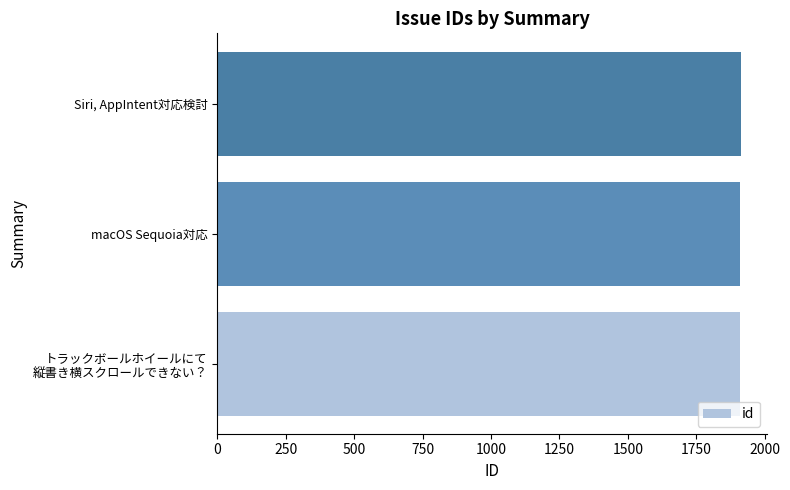

What is the average value?

1911